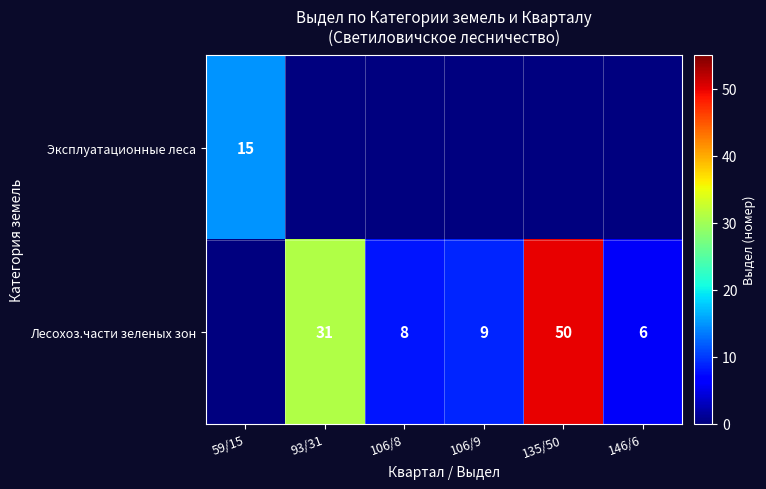

True or false: Лесохоз.части зеленых зон has a value of 65 at 135/50.

False